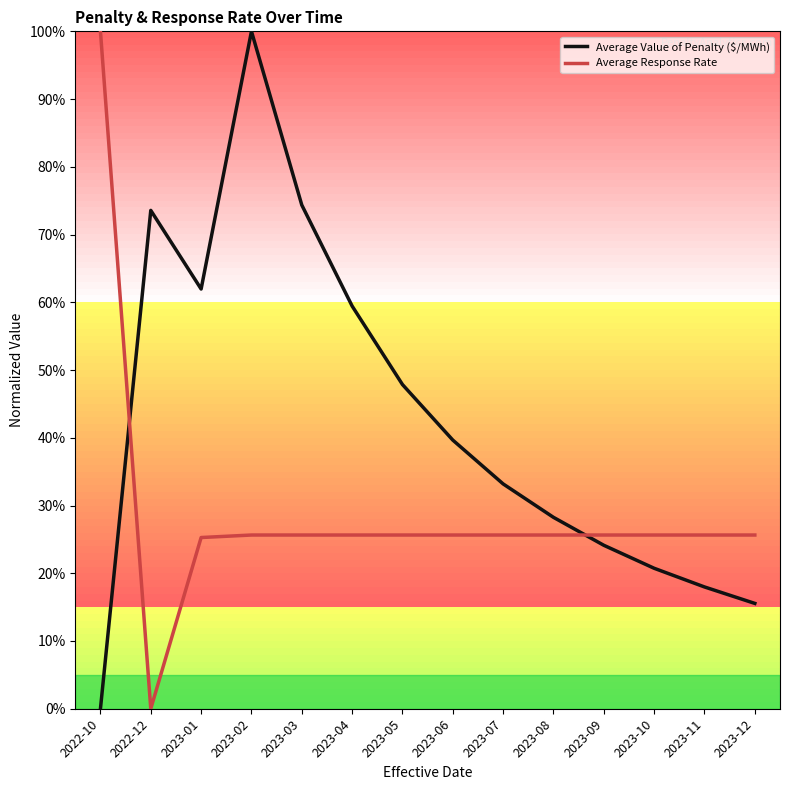

Does the chart have visible grid lines?

No